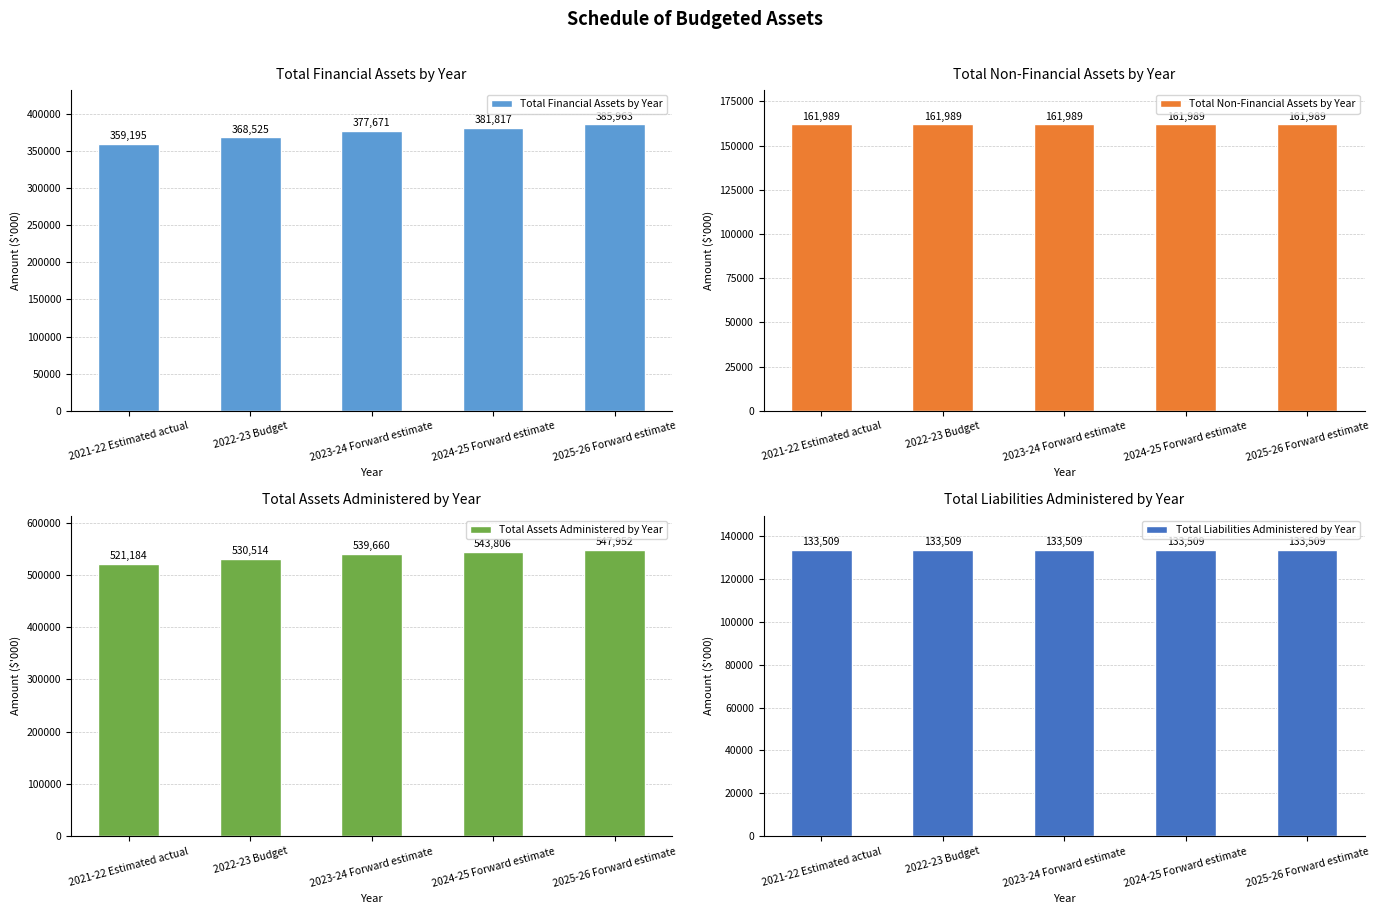

The Total Non-Financial Assets by Year series shows 161989 at 2022-23 Budget. True or false?

True